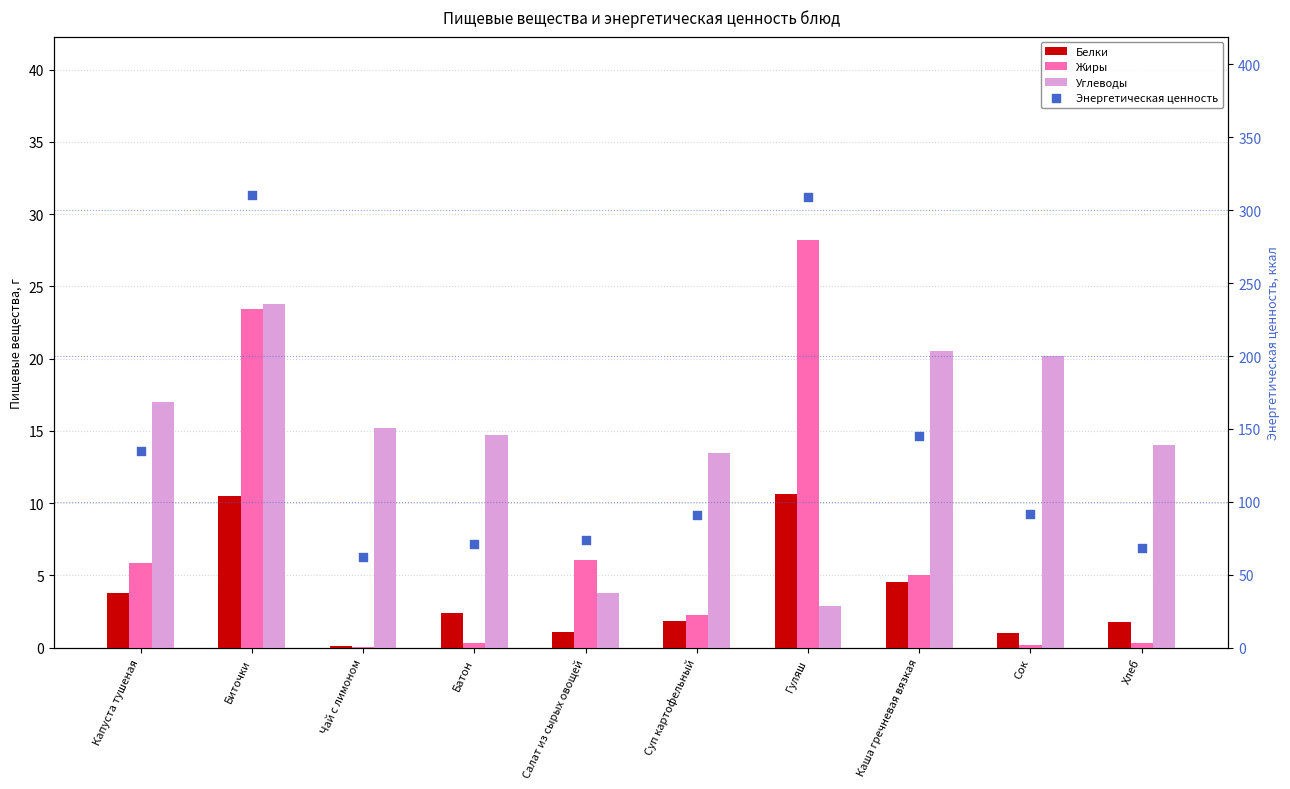

What is the total value across all series at Сок?

113.4